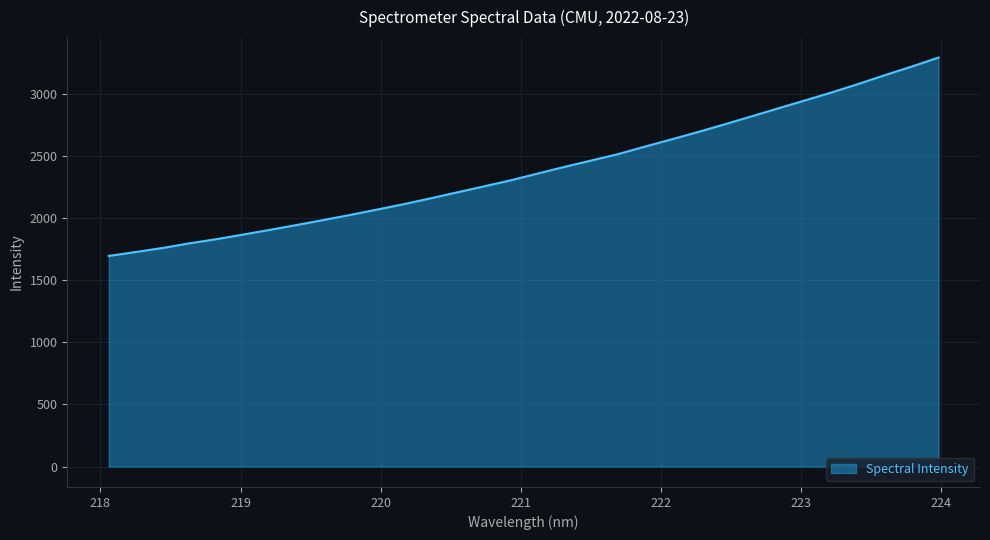

What is the difference between the maximum and minimum values?

1598.8